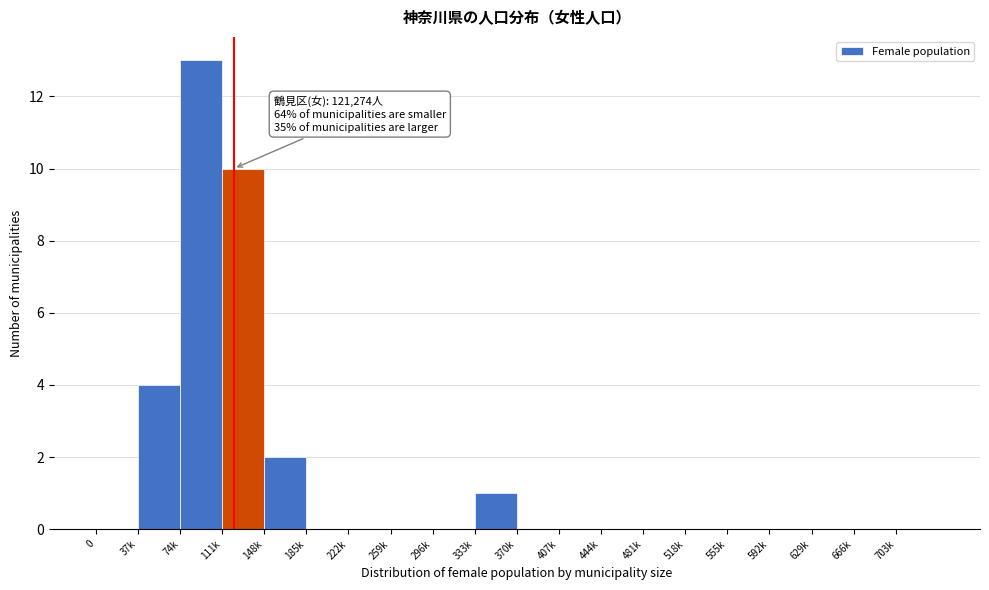

Reading left to right, list all the values displayed in this chart.

0=0	37k=4	74k=13	111k=10	148k=2	185k=0	222k=0	259k=0	296k=0	333k=1	370k=0	407k=0	444k=0	481k=0	518k=0	555k=0	592k=0	629k=0	666k=0	703k=0